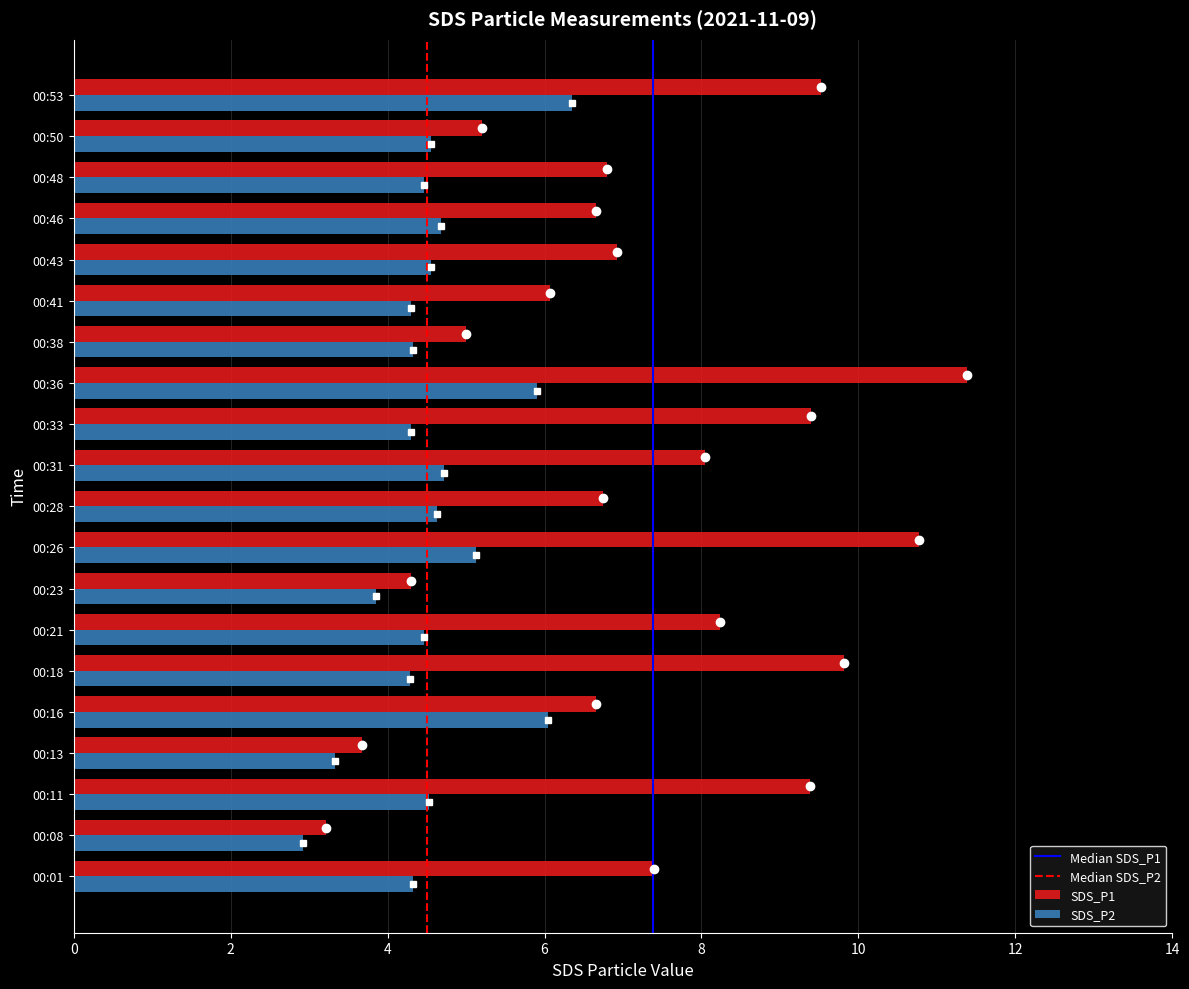

The value of SDS_P1 at 00:11 is 9.4. True or false?

True